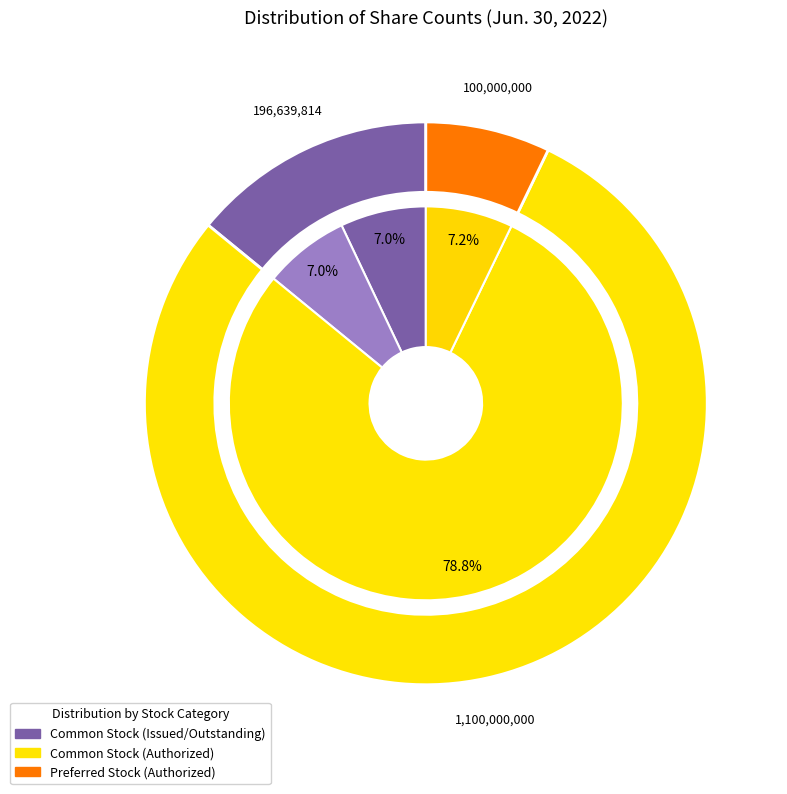

Do Preferred stock, shares issued and Preferred stock, shares authorized together represent more than half of the pie?

No